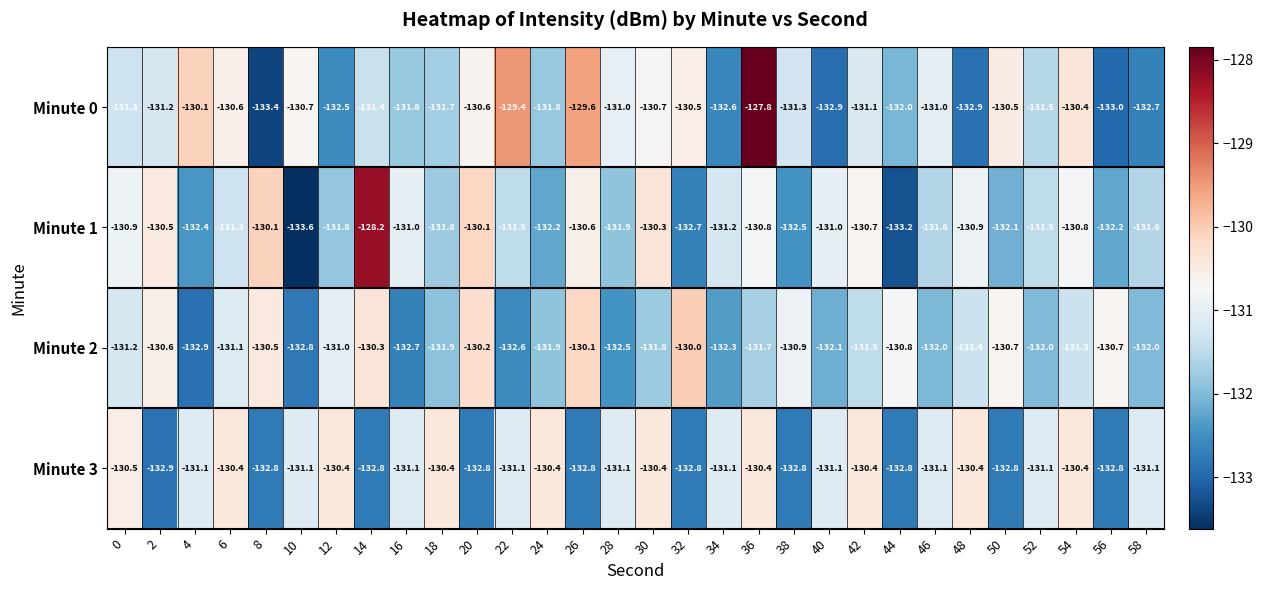

What is the smallest value displayed?

-133.6